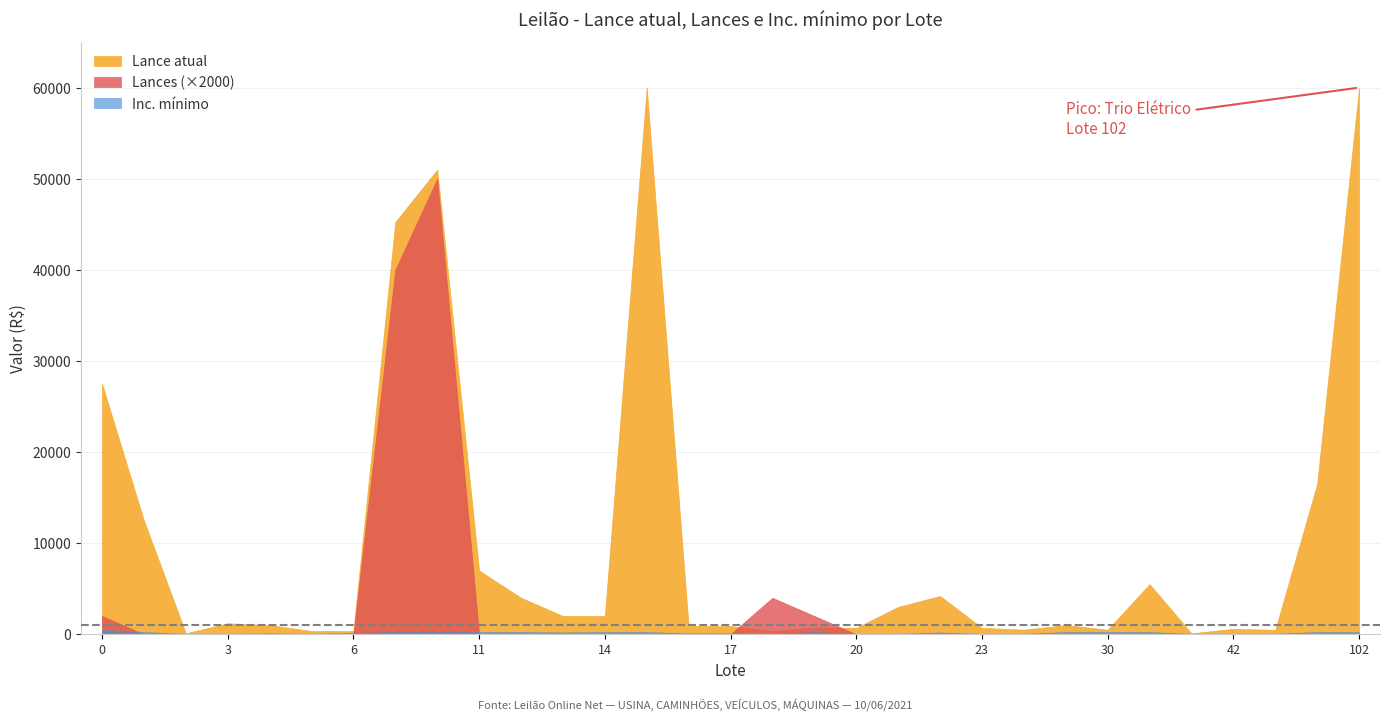

How many lines are shown in the chart?

3